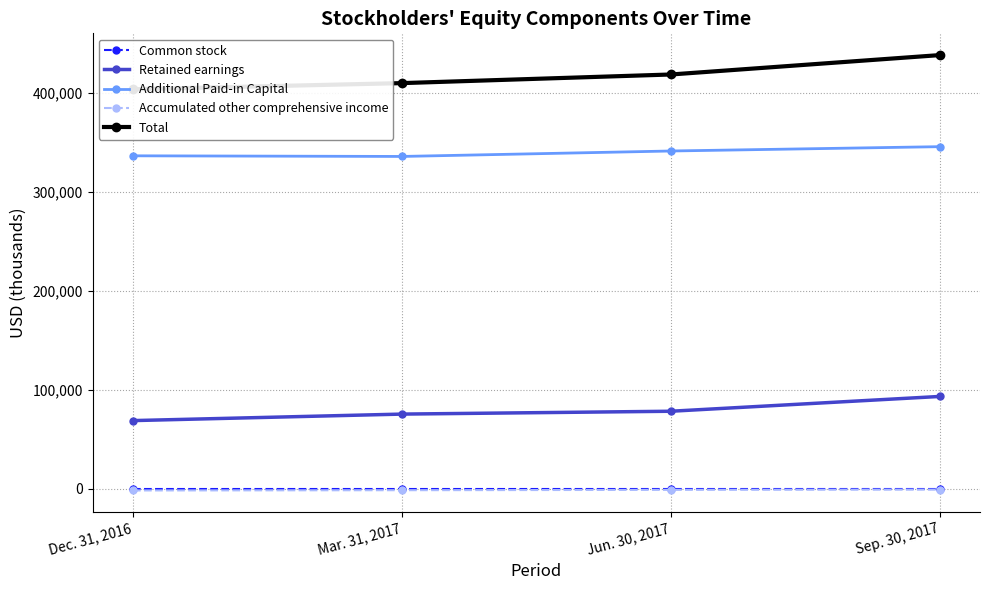

True or false: Retained earnings has more than 2 interior local peaks.

False